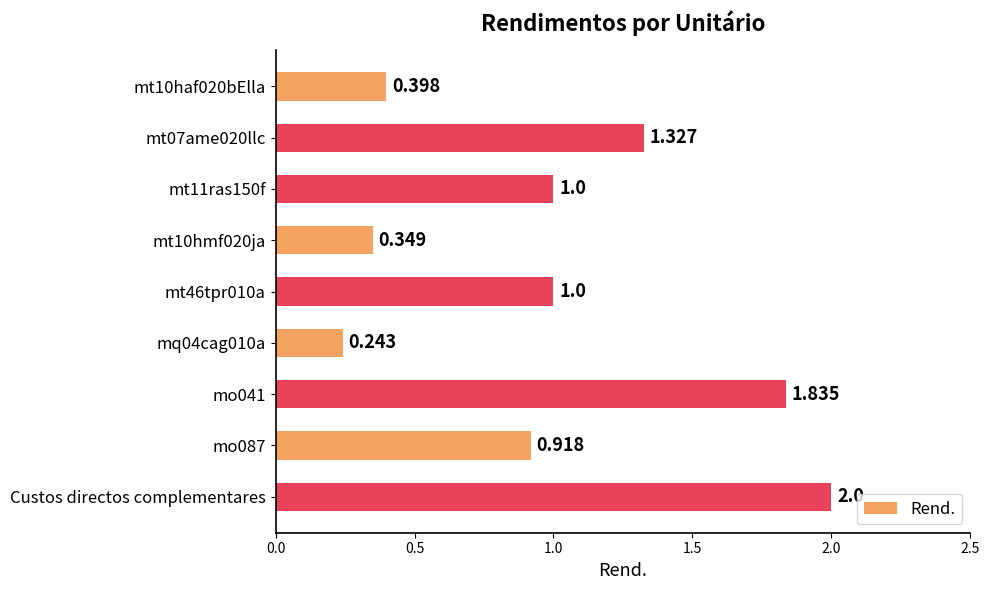

What is the label of the 1st bar from the bottom?

Custos directos complementares